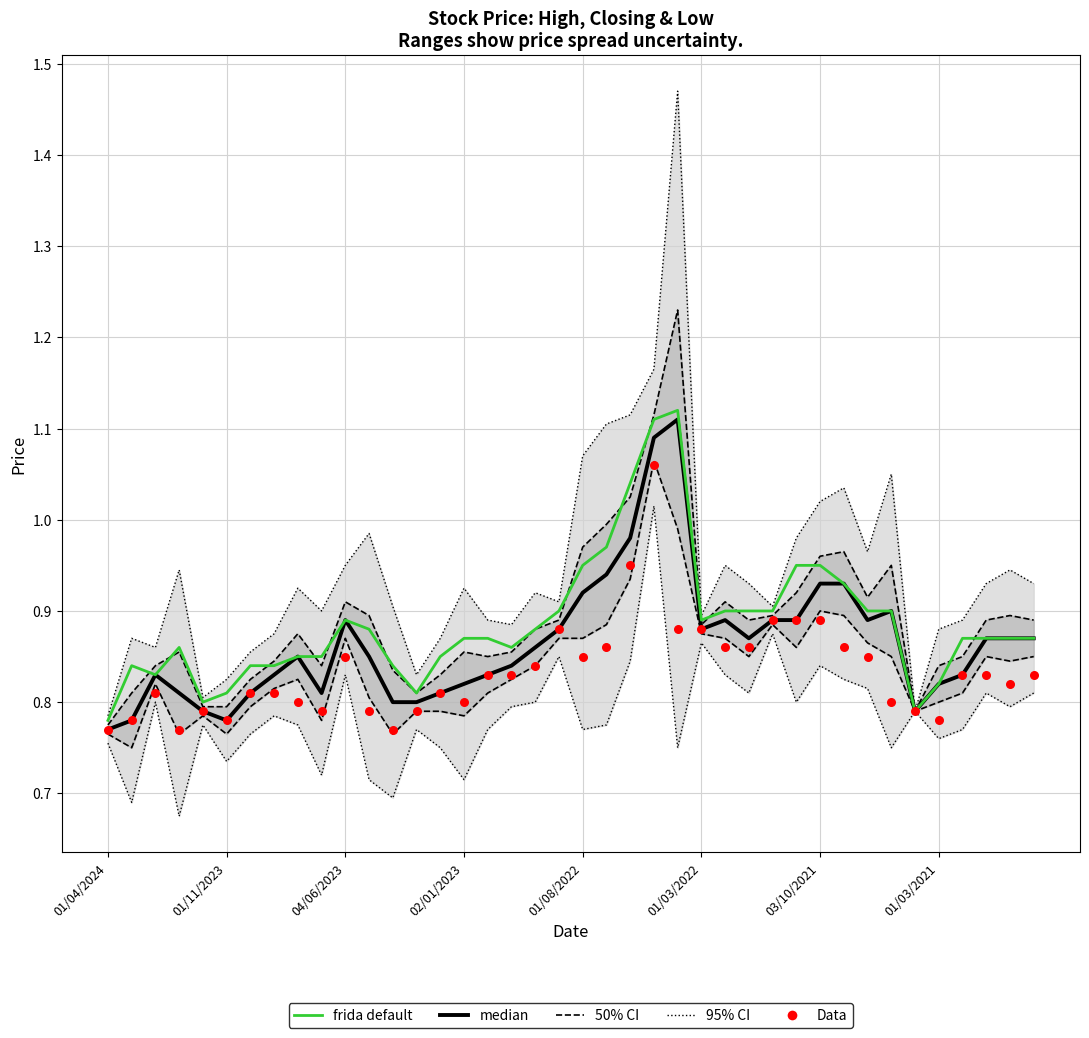

At how many categories does at least one series exceed 0?

40